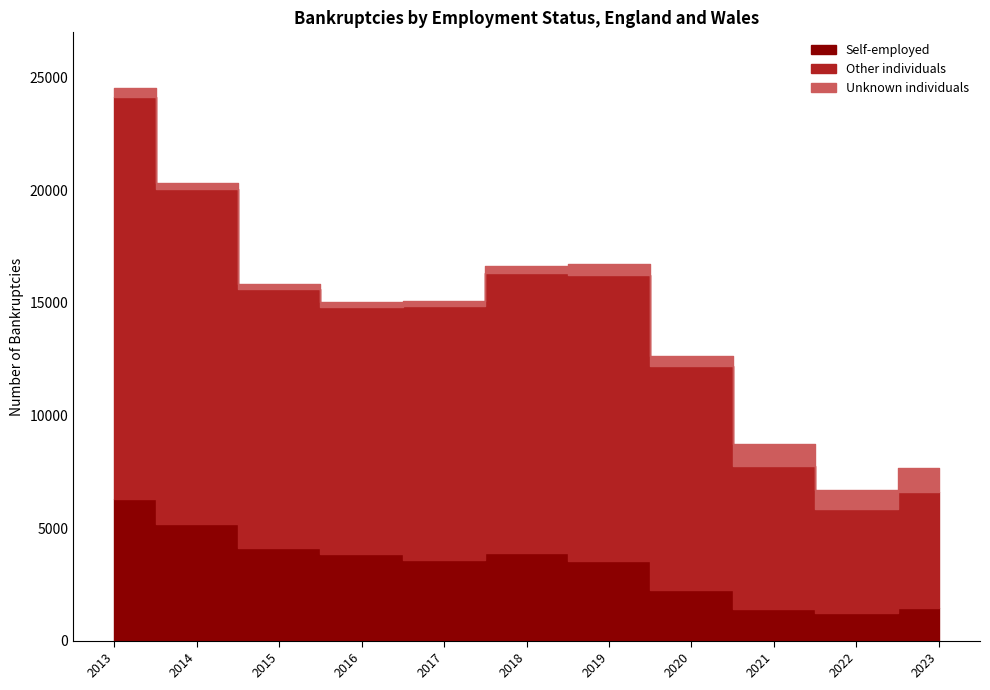

Reading left to right, transcribe all the data shown in this chart.

Self-employed: 6287	5190	4095	3833	3601	3895	3540	2234	1401	1226	1429
Other individuals: 17855	14861	11541	10972	11271	12453	12692	9970	6376	4618	5168
Unknown individuals: 423	288	213	246	236	295	511	454	945	836	1087